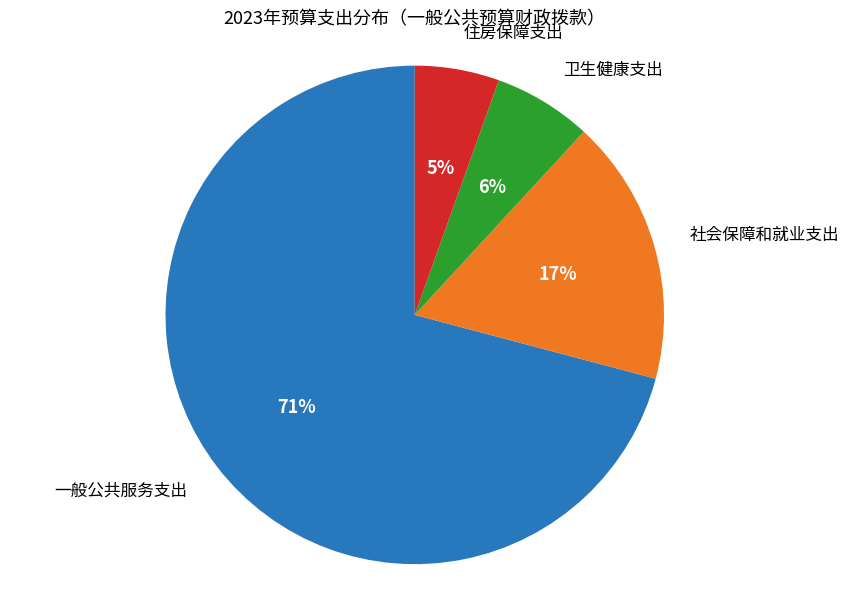

How many slices are in this pie chart?

4